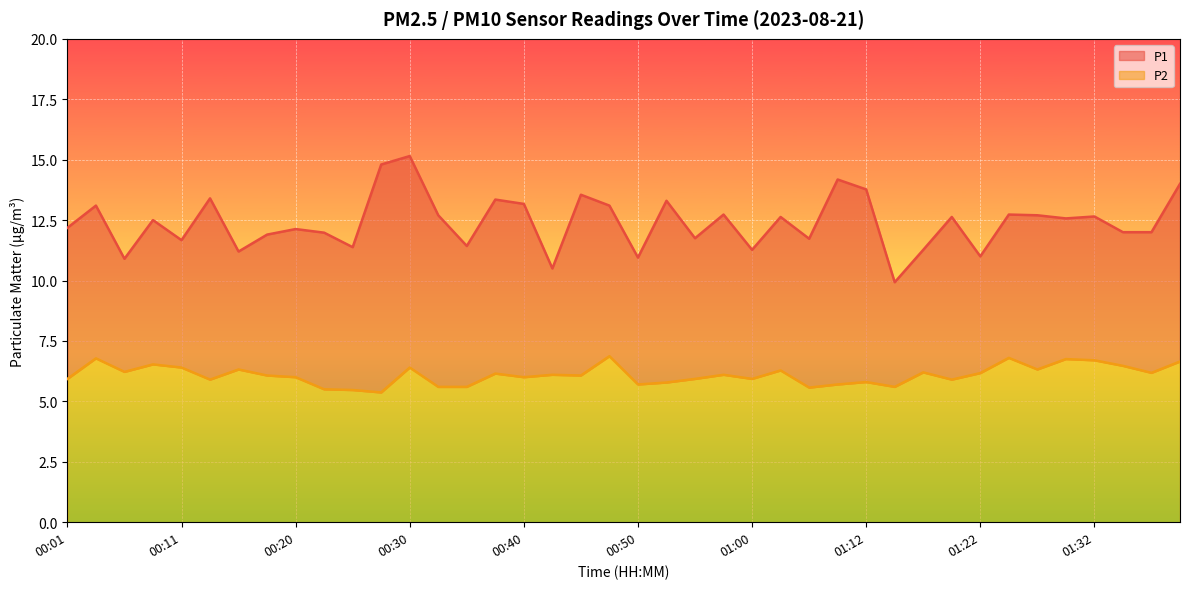

At which label does P1 reach its minimum?

01:15